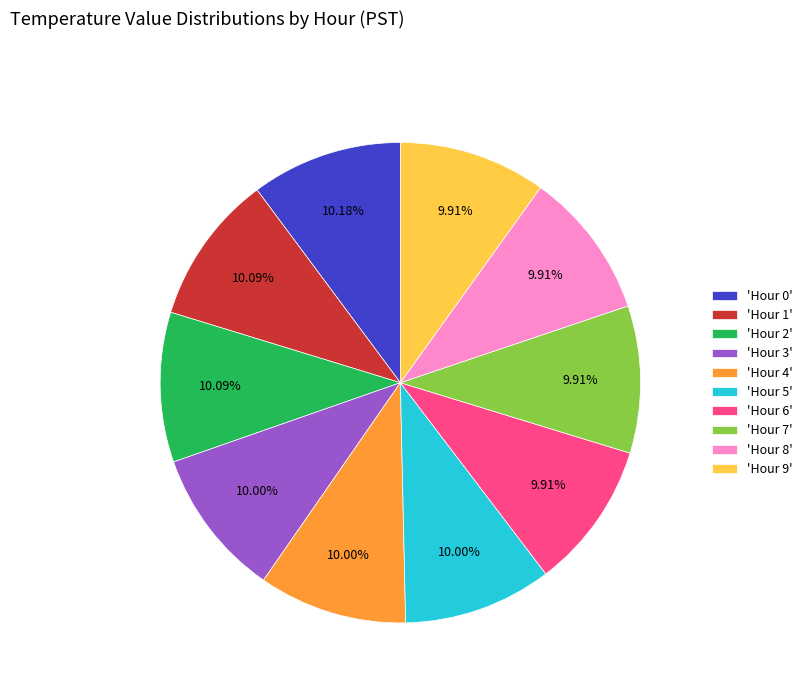

Approximately how many times larger is the value at 'Hour 7' compared to 'Hour 9'?

1.0